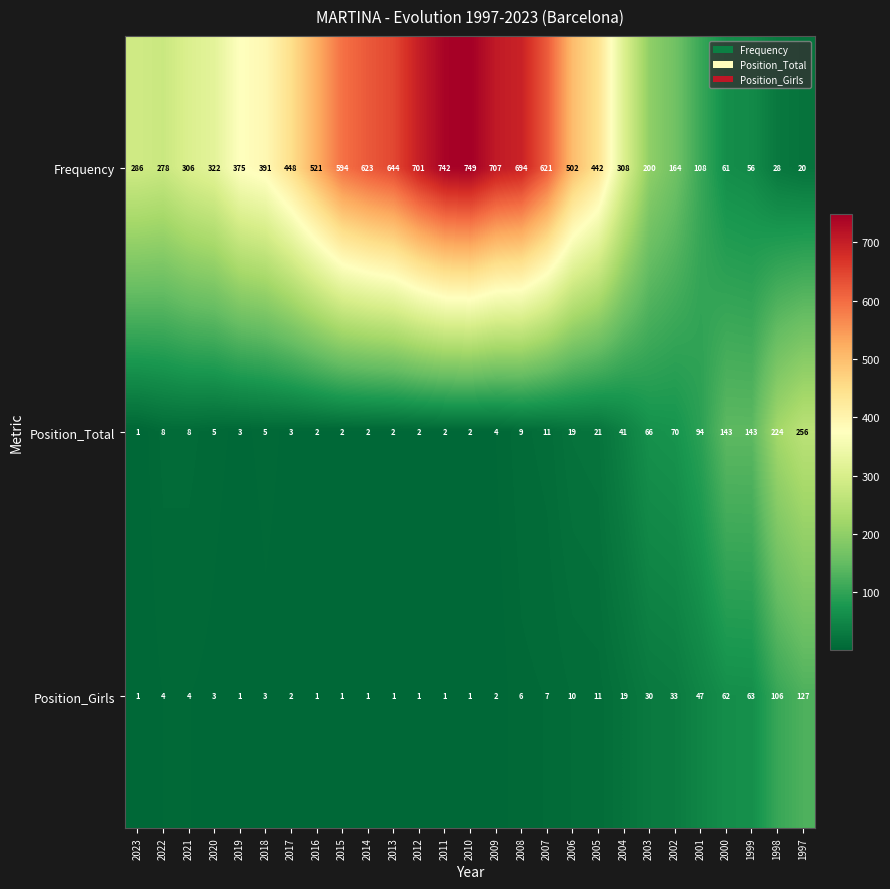

The Position_Girls series shows 0 at 2011. True or false?

False